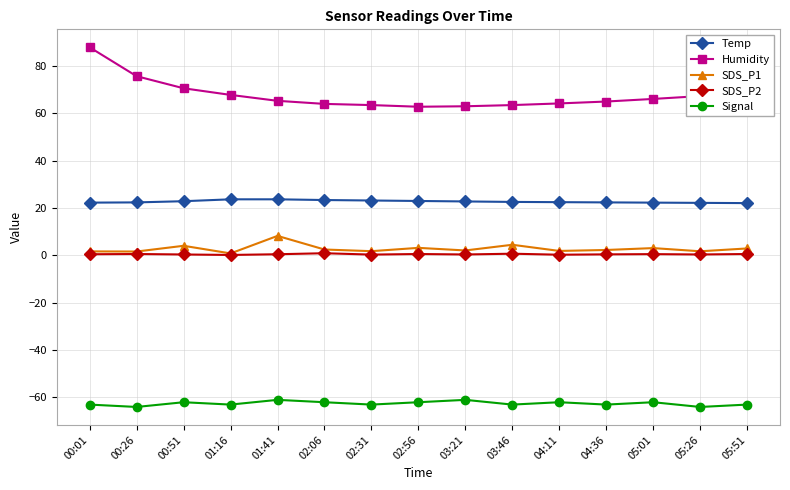

In Humidity, how many points are lower than both neighbors (excluding endpoints)?

1